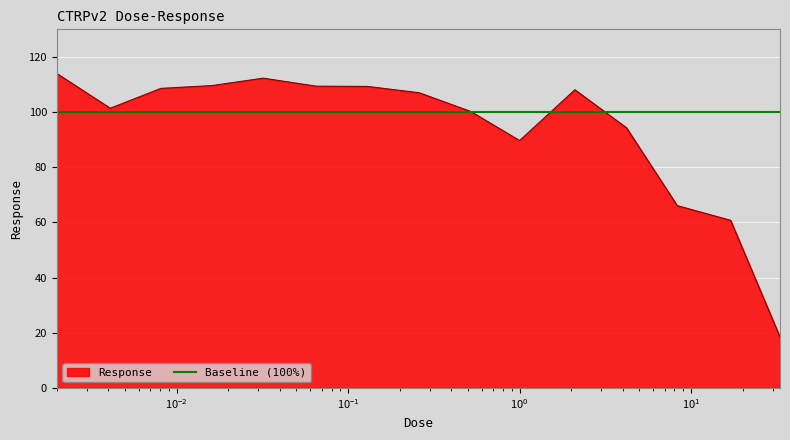

True or false: there are more than 0 points higher than both neighbors.

True